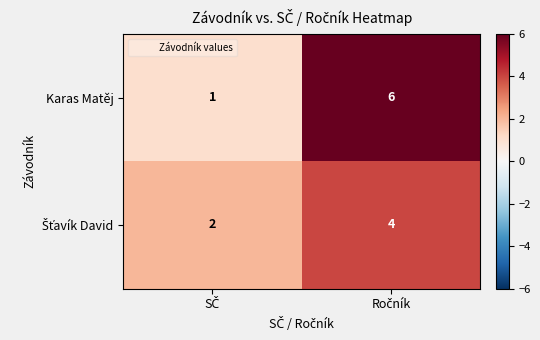

What is the greatest value displayed?

6